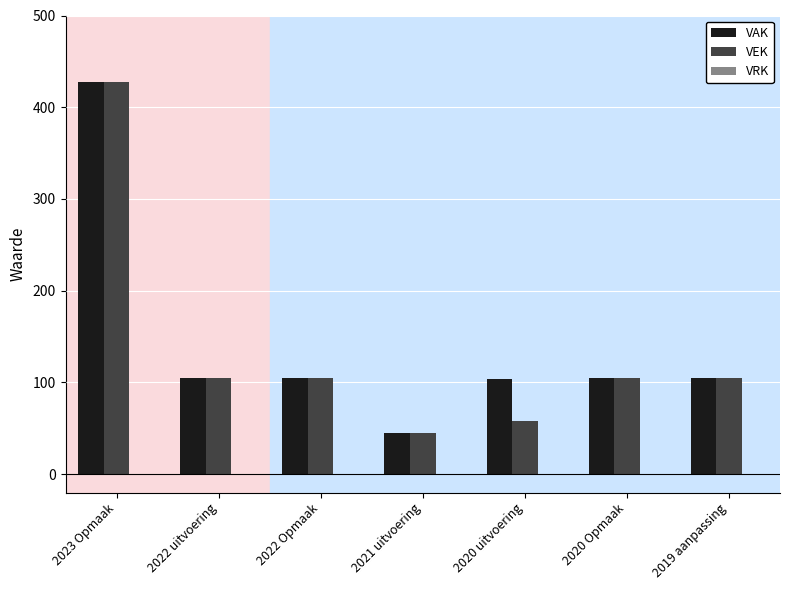

What is the value of the VAK bar at the 5th from the left?

104